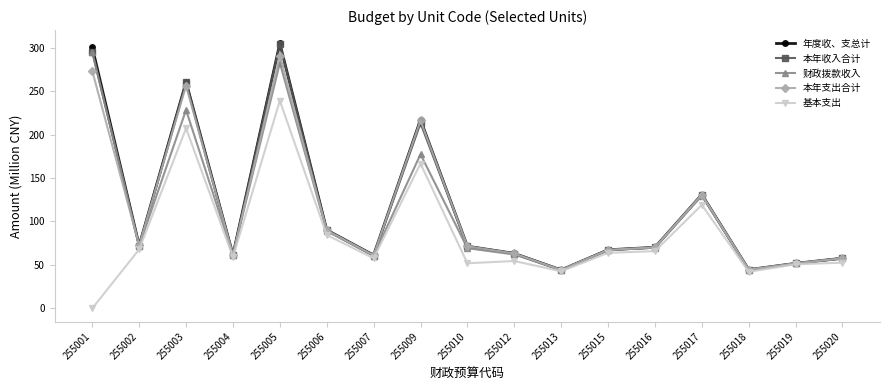

Which category has the highest value across all series?

255005